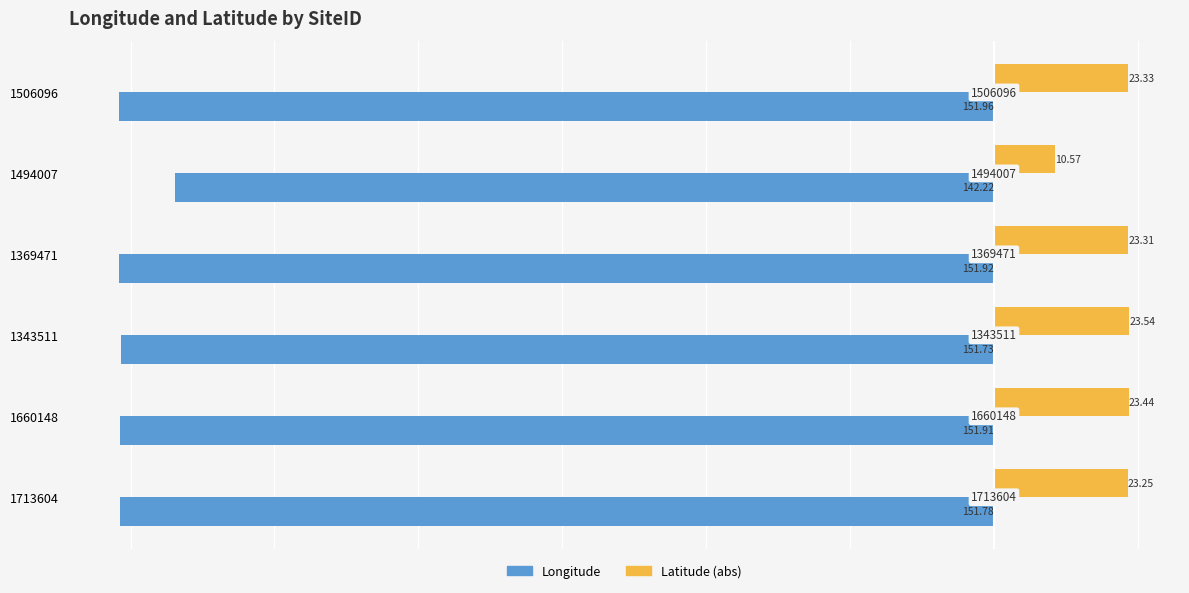

What is the value of the Longitude bar at the 3rd from the left?

-151.9